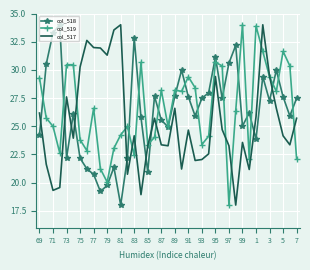

What is the greatest value displayed?

34.0